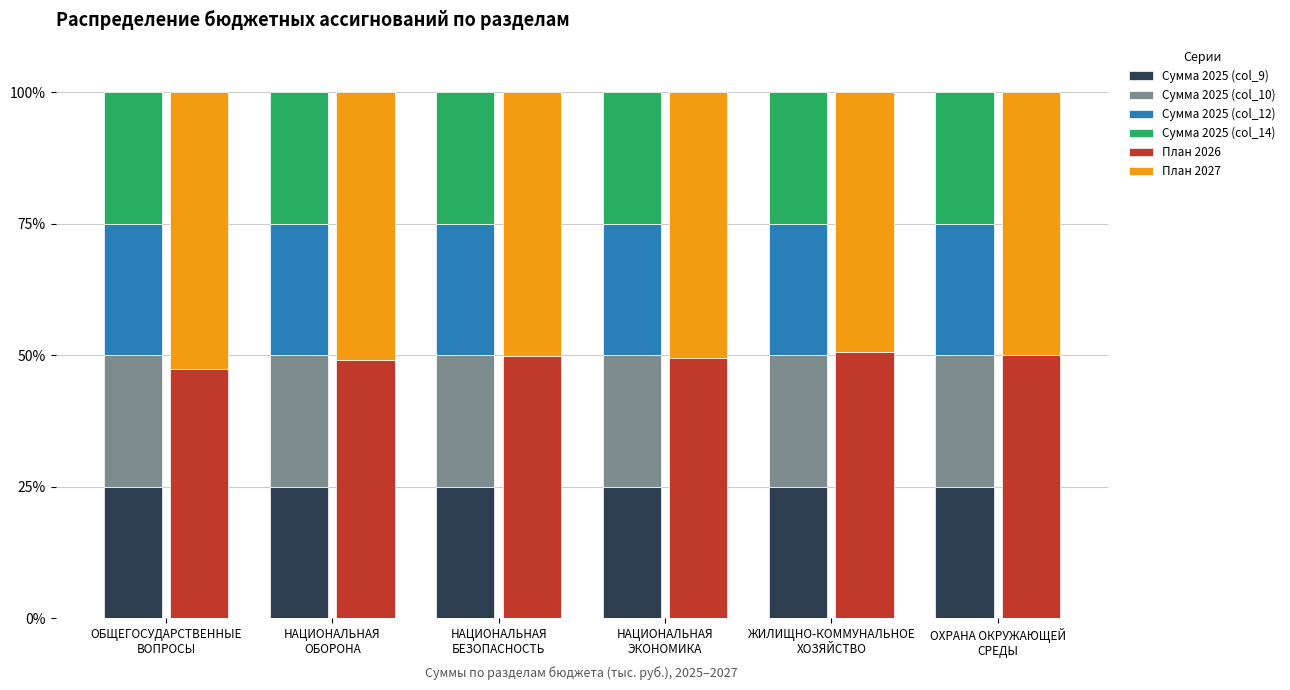

How many bars are there in each group?

6